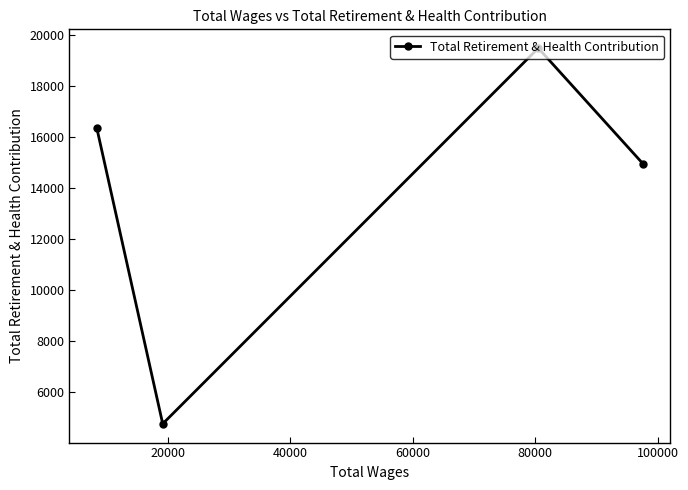

How many lines are shown in the chart?

1